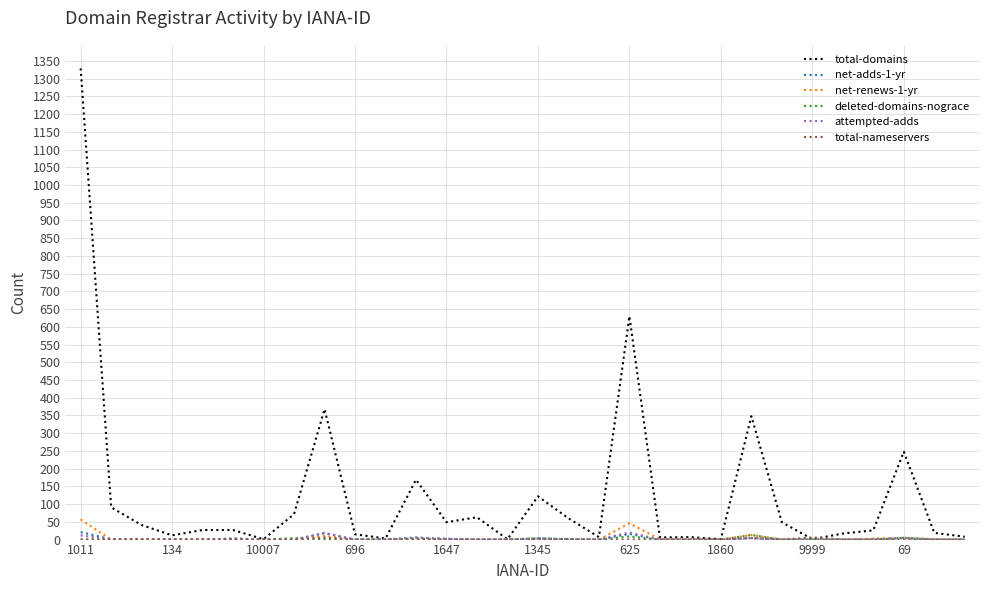

Which series has the largest total across all categories?

total-domains